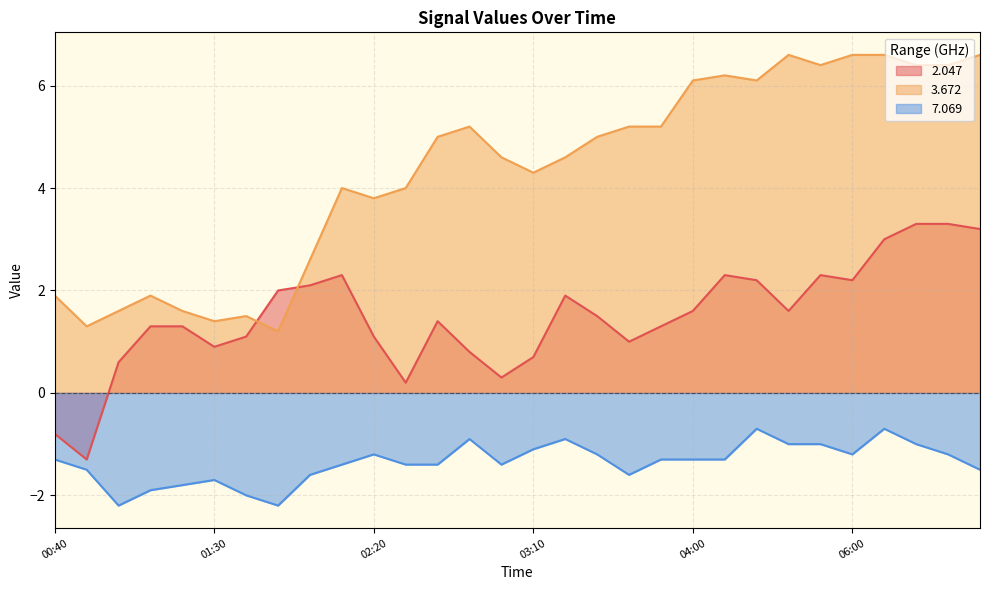

What is the total value across all series at 03:20?

5.6